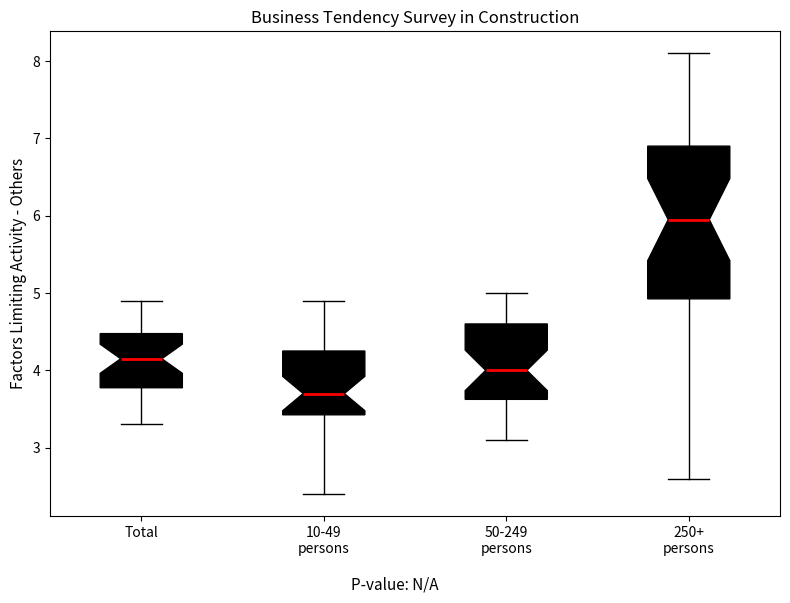

Reading left to right, read every box against the y-axis: the position of its median line, the range the box covers, and the ends of its whiskers. The values are not printed on the chart, so give them approximately, as read against the axis.

Total: median 4.2, box 3.8 to 4.5, whiskers 3.3 to 4.9
10-49 persons: median 3.7, box 3.4 to 4.3, whiskers 2.4 to 4.9
50-249 persons: median 4.0, box 3.6 to 4.6, whiskers 3.1 to 5.0
250+ persons: median 6.0, box 4.9 to 6.9, whiskers 2.6 to 8.1